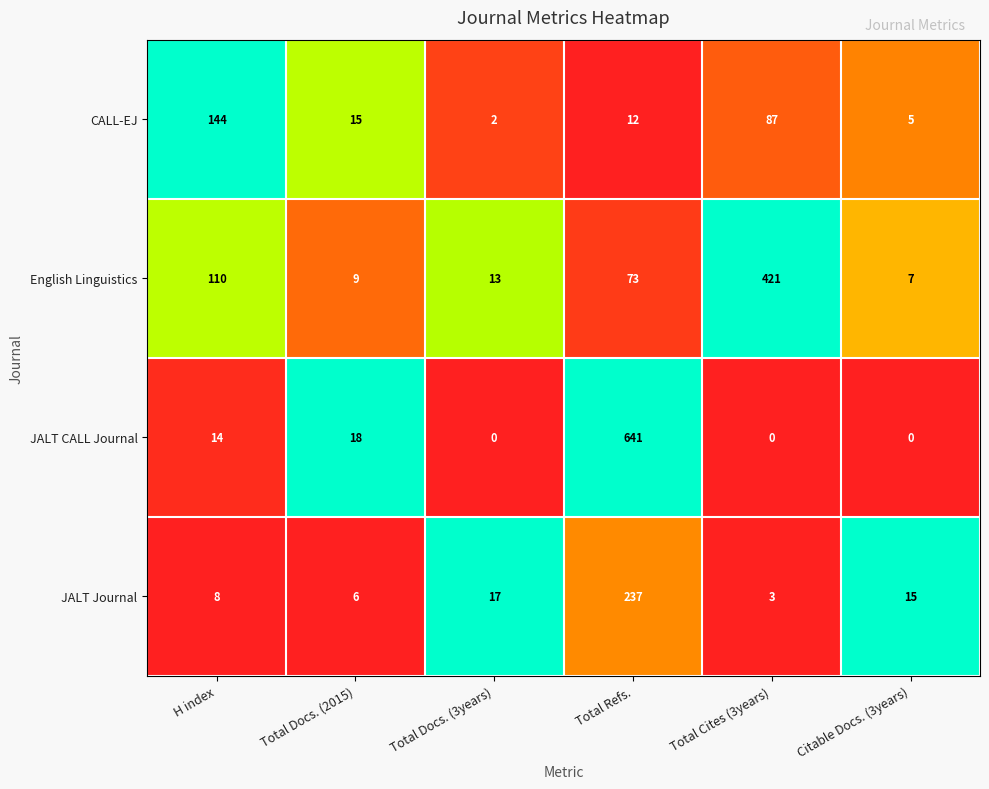

At which label does English Linguistics reach its peak?

Total Cites (3years)